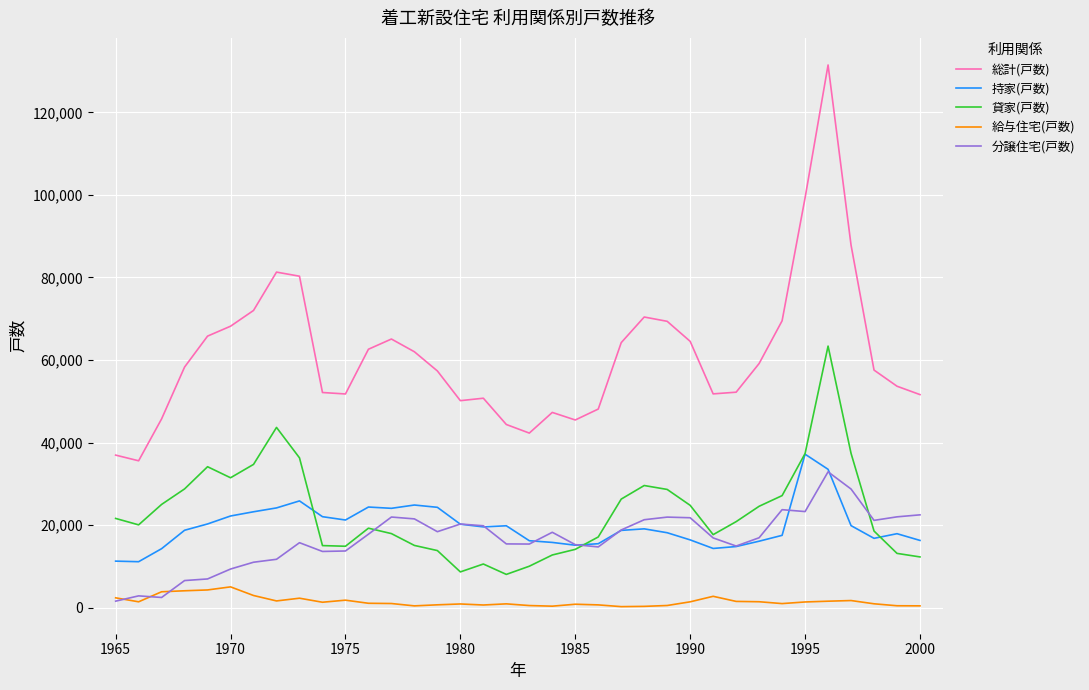

What is the minimum value for 貸家(戸数)?

8092